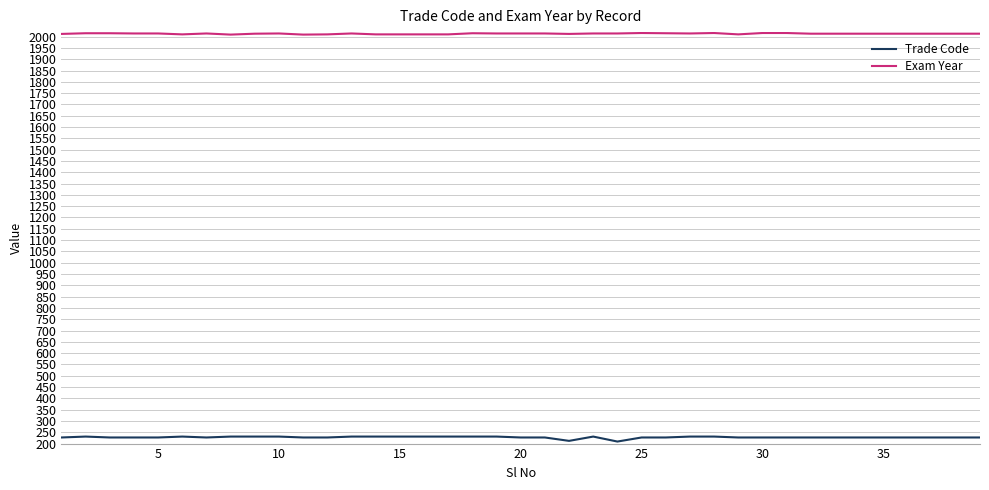

True or false: Exam Year and Trade Code intersect in this chart.

False